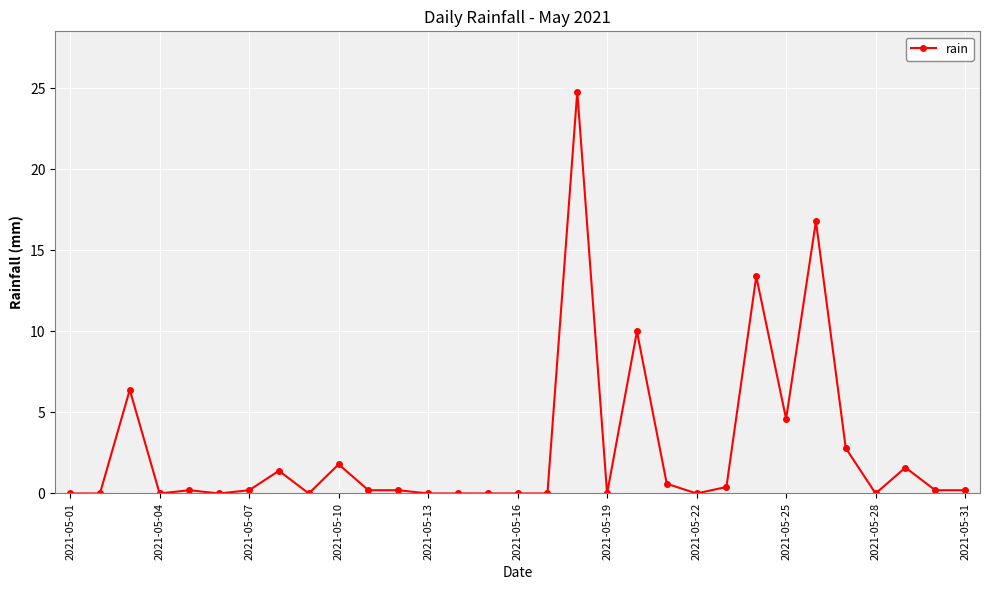

What is the value of the 10th point from the left?

1.8